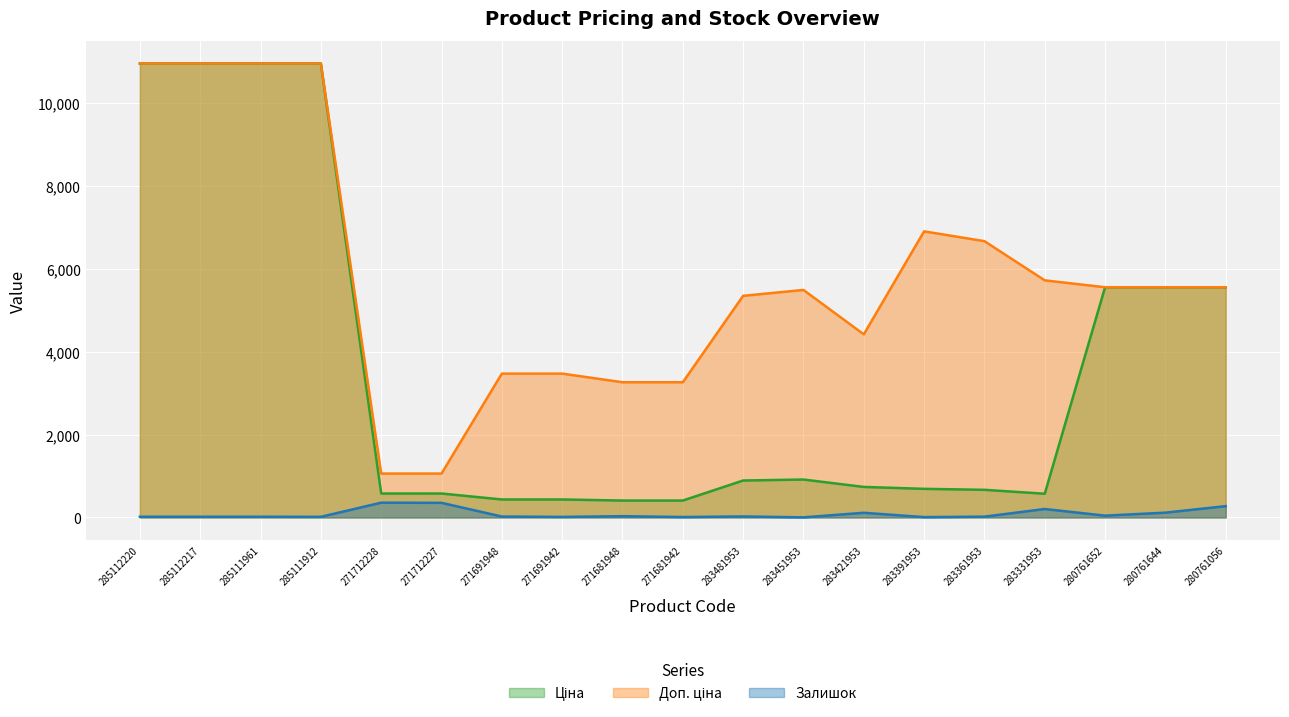

True or false: Доп. ціна and Залишок cross at least once.

False